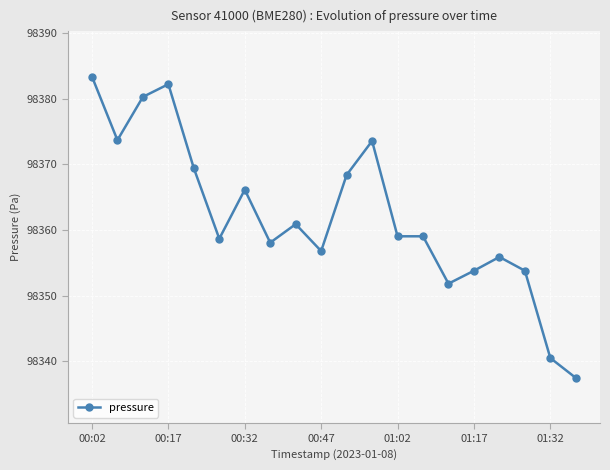

What is the average value?

98362.1